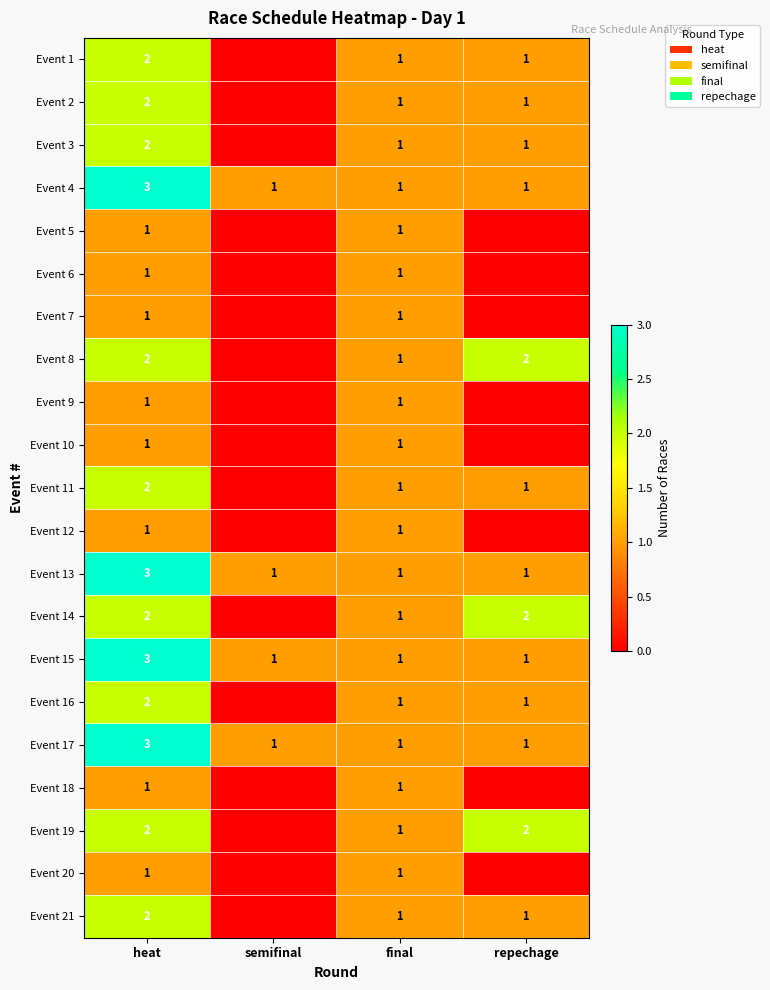

What value does the Event 4 series have at repechage?

1